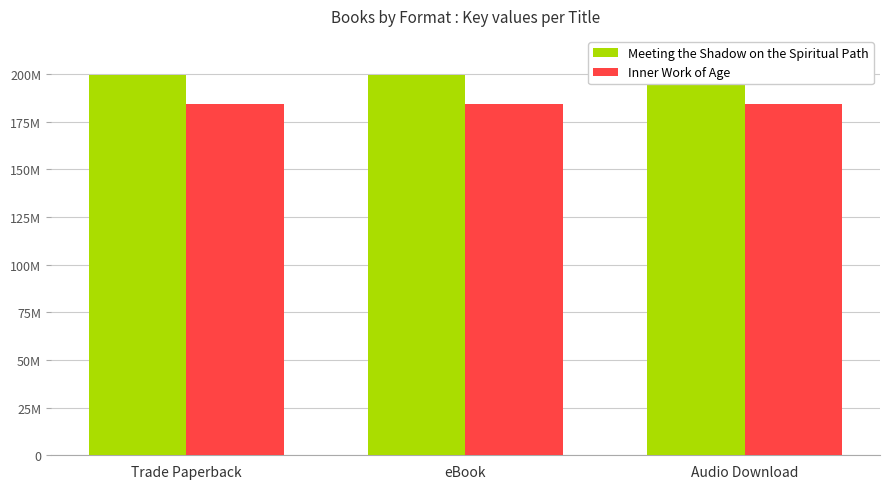

How many bars are there in each group?

2